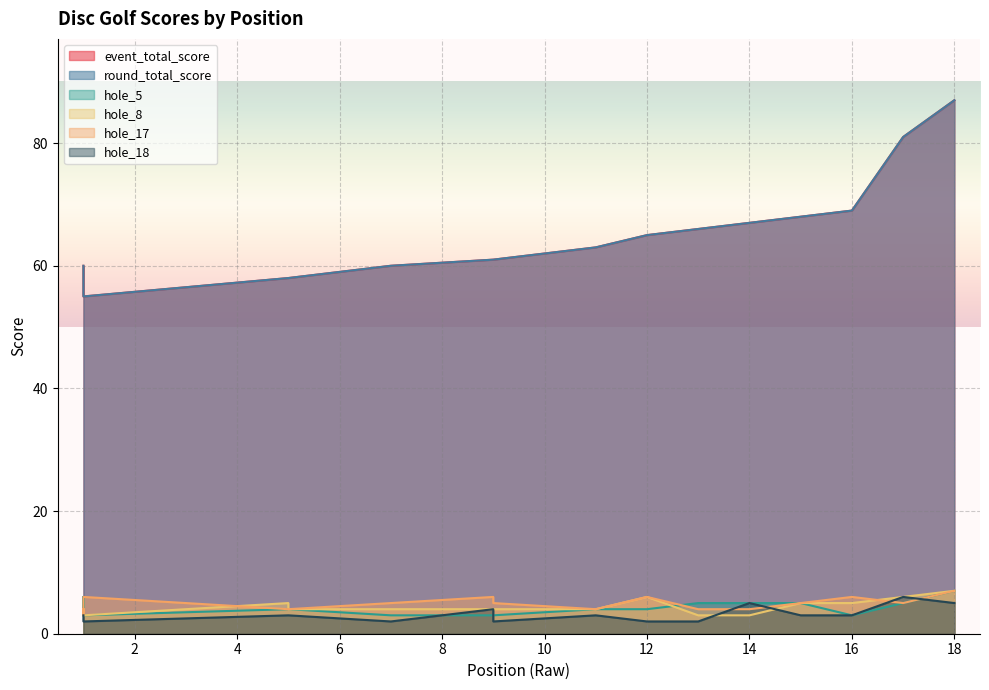

Rank the series at 1 from lowest to highest value.

hole_5, hole_18, hole_8, hole_17, event_total_score, round_total_score